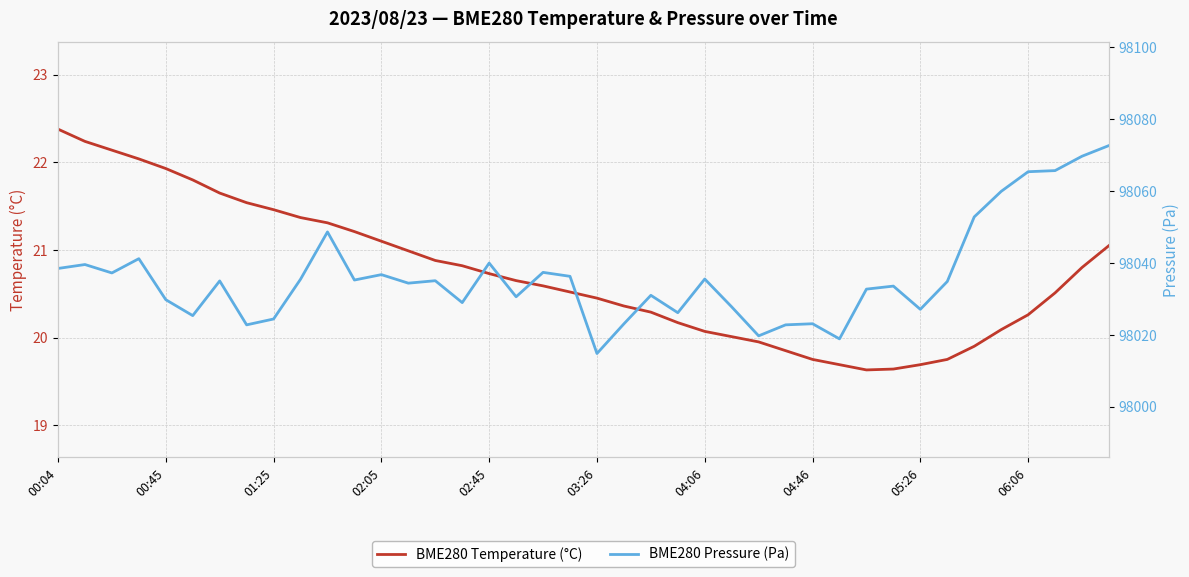

True or false: BME280 Temperature (°C) has a value of 4.7 at 00:45.

False